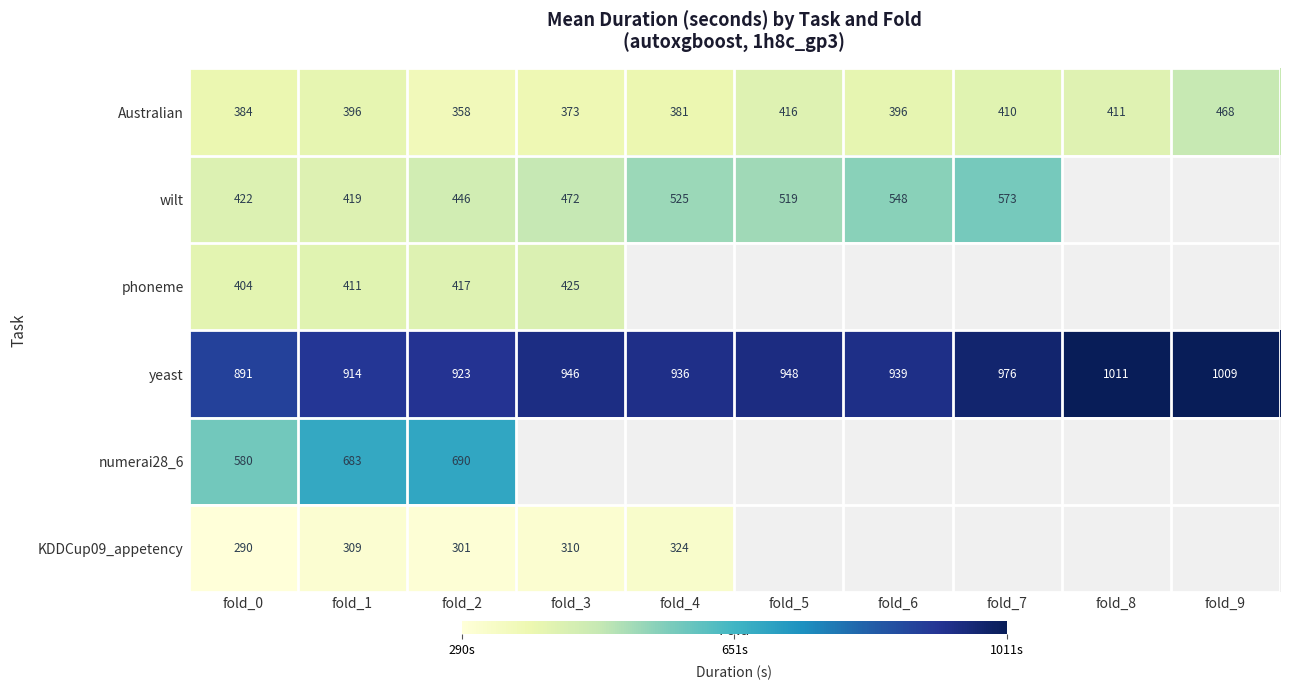

True or false: Australian has a value of 381.0 at fold_4.

True